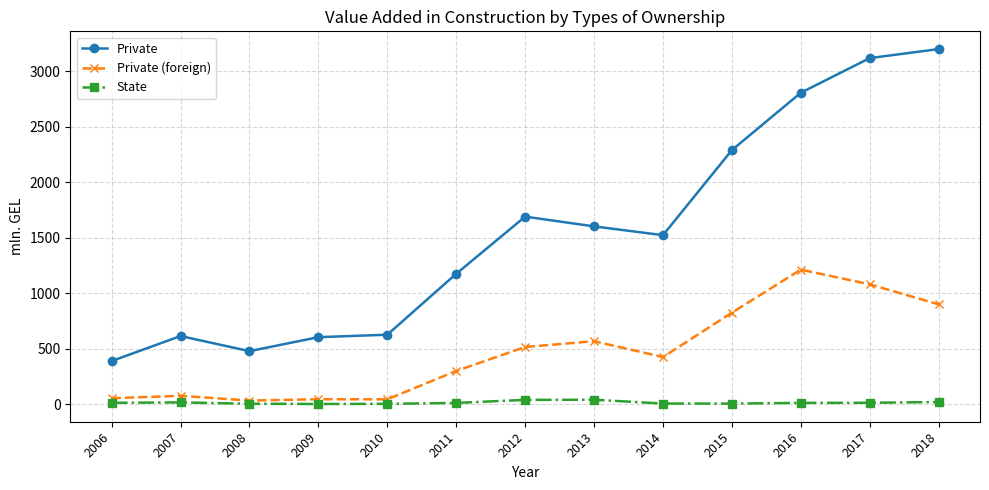

In State, how many points are higher than both neighbors (excluding endpoints)?

2